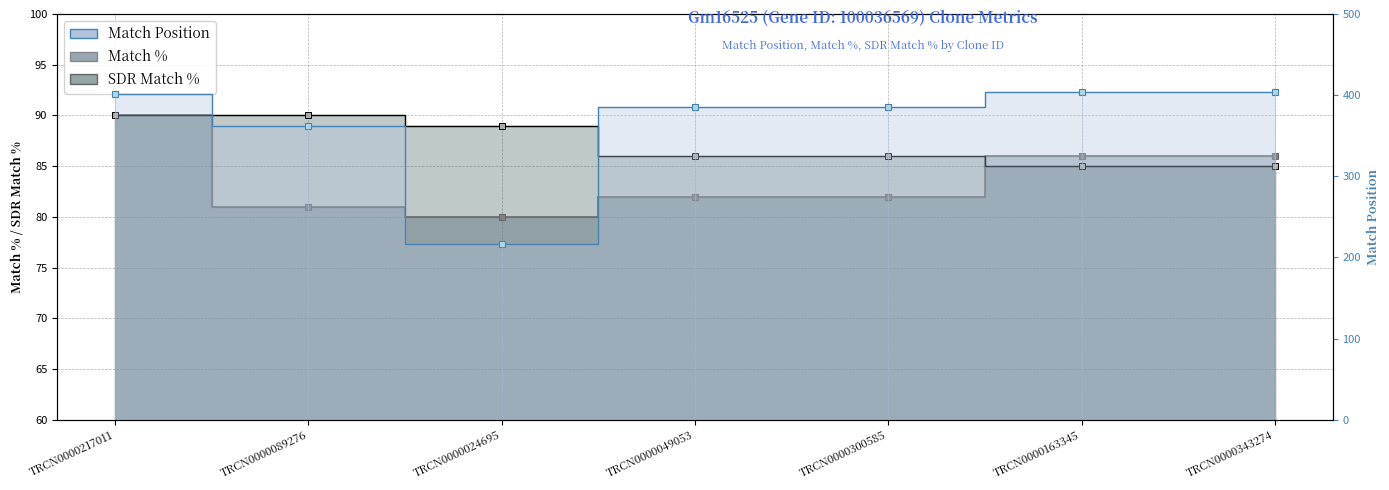

Between TRCN0000217011 and TRCN0000163345, which is larger?

TRCN0000163345